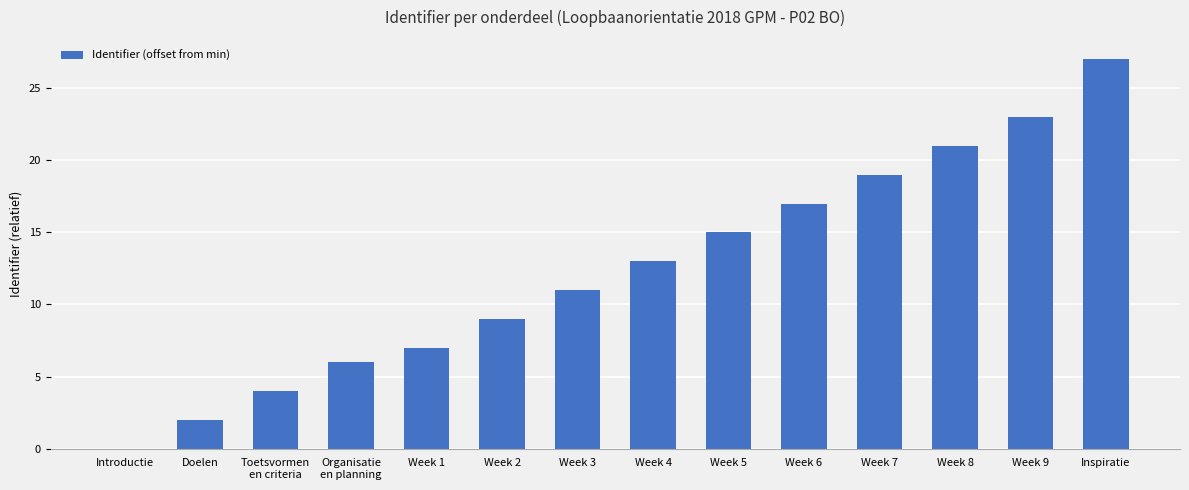

What is the sum of the values at Week 2 and Week 6?

26